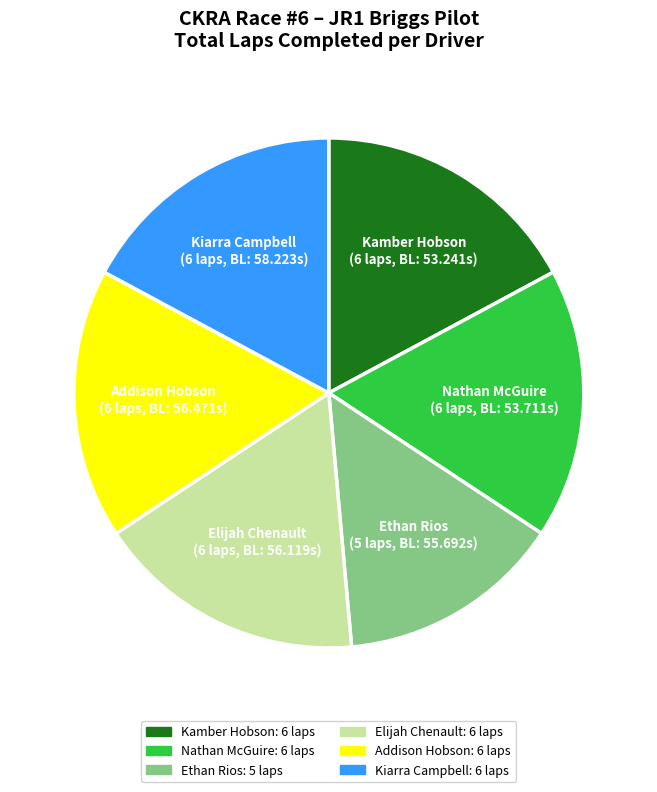

Is Addison Hobson the majority of the pie?

No